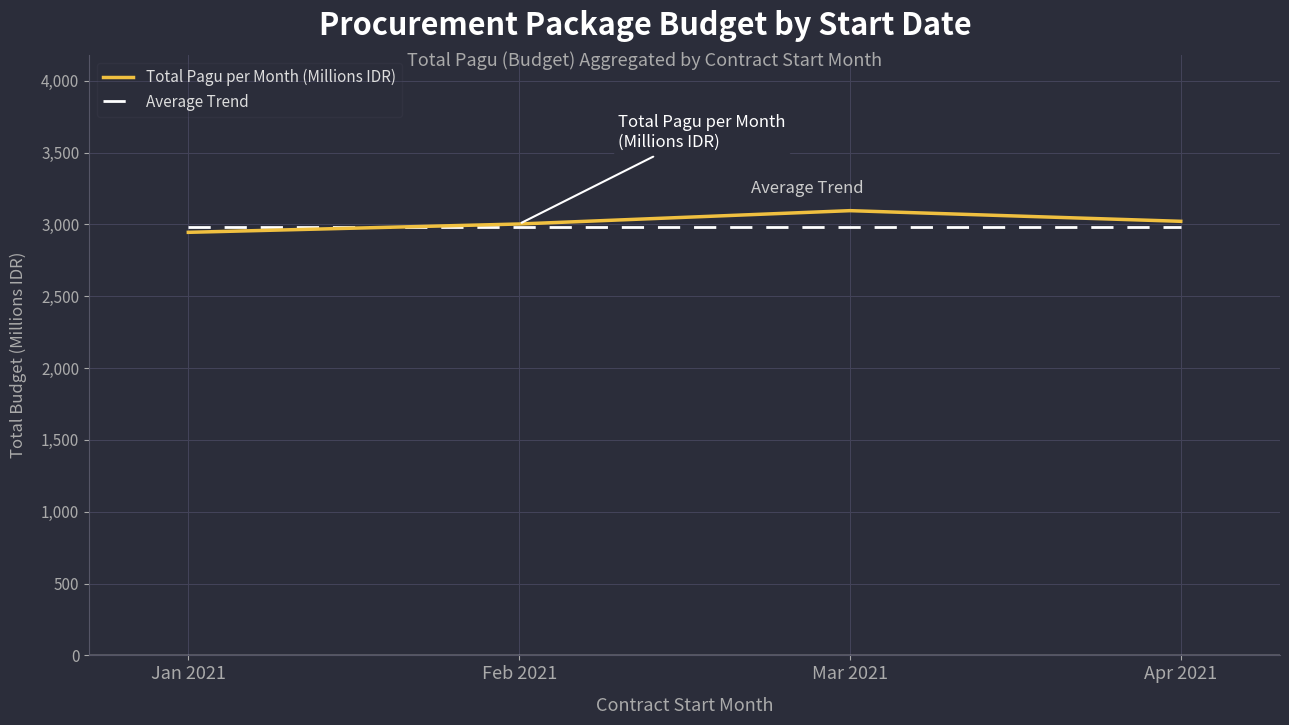

True or false: Total Pagu per Month (Millions IDR) and Average Trend intersect in this chart.

True